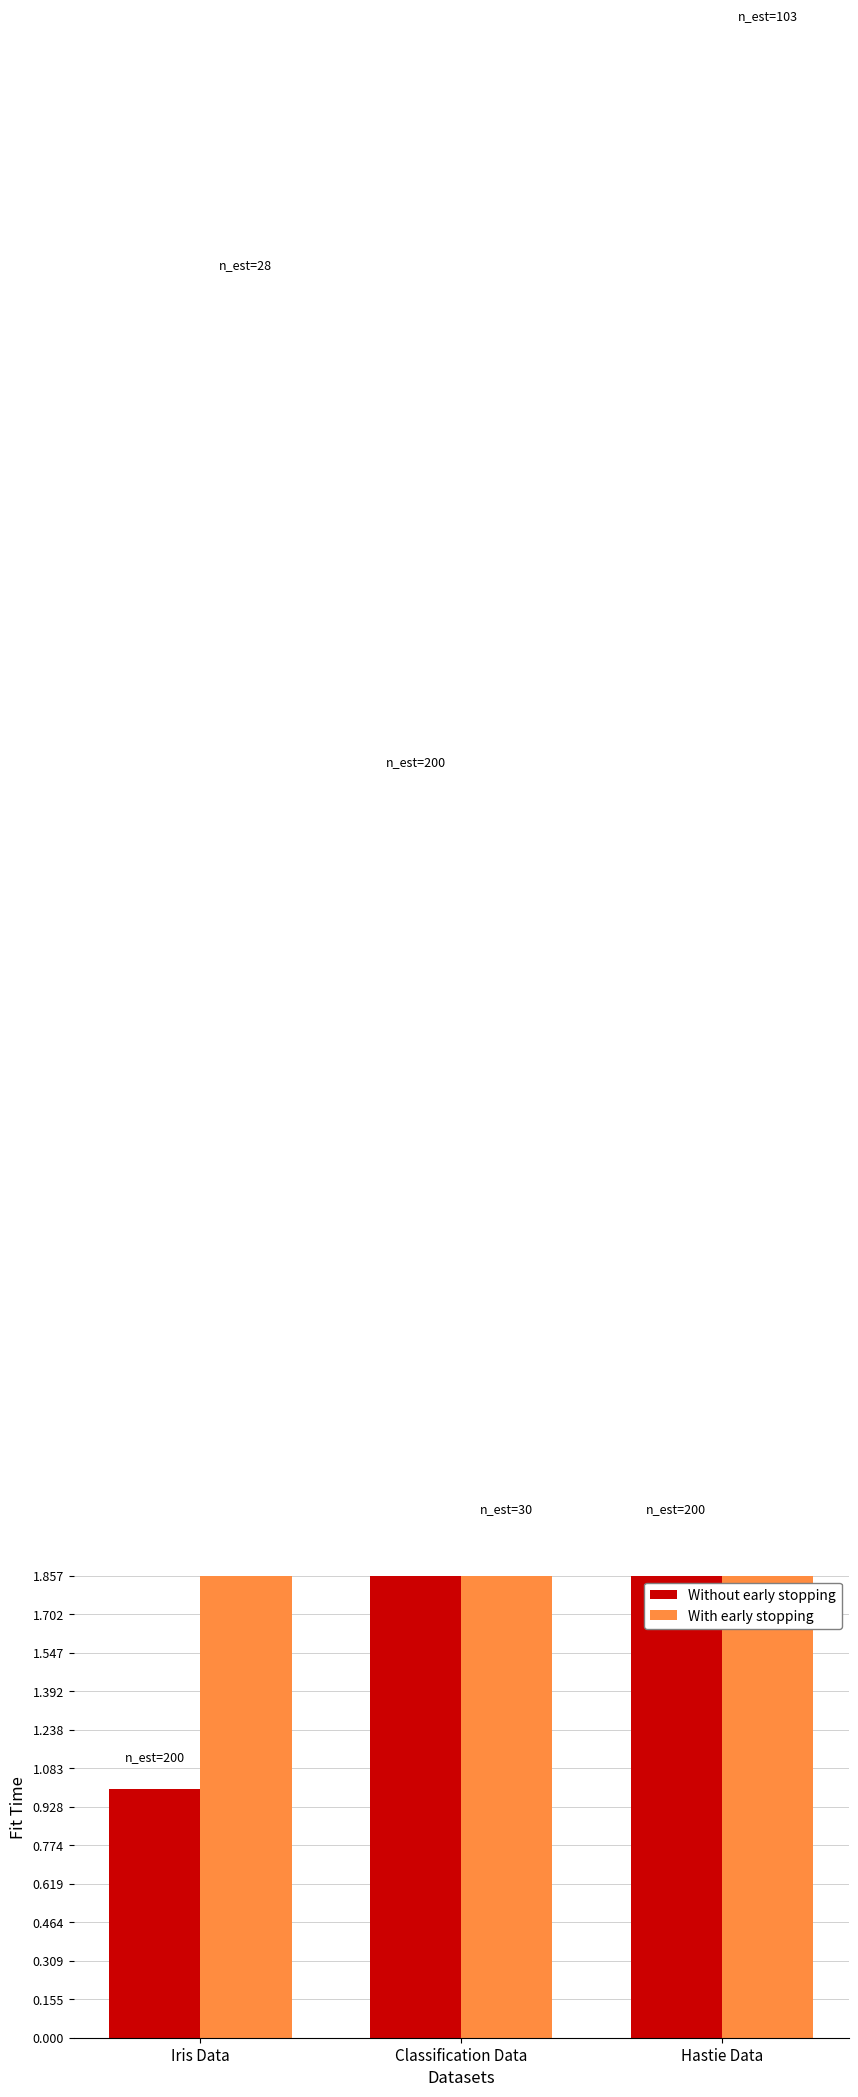

What is the label of the 3rd bar from the right?

Iris Data